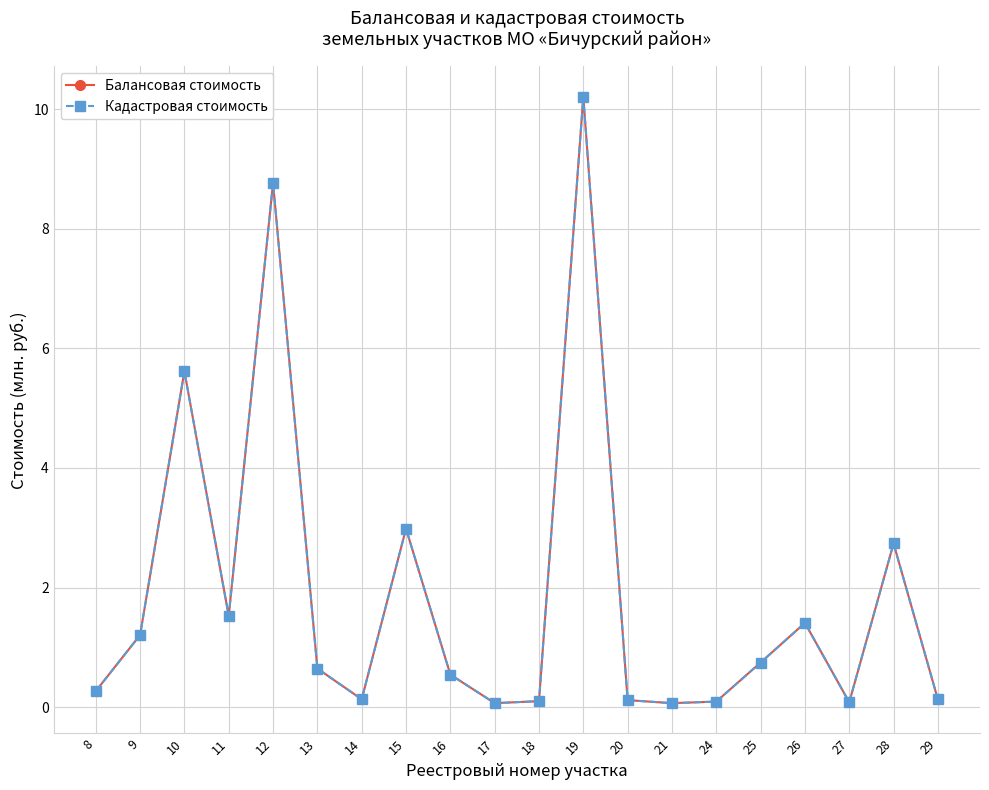

Is it true that Кадастровая стоимость equals 0.1 at 14?

True